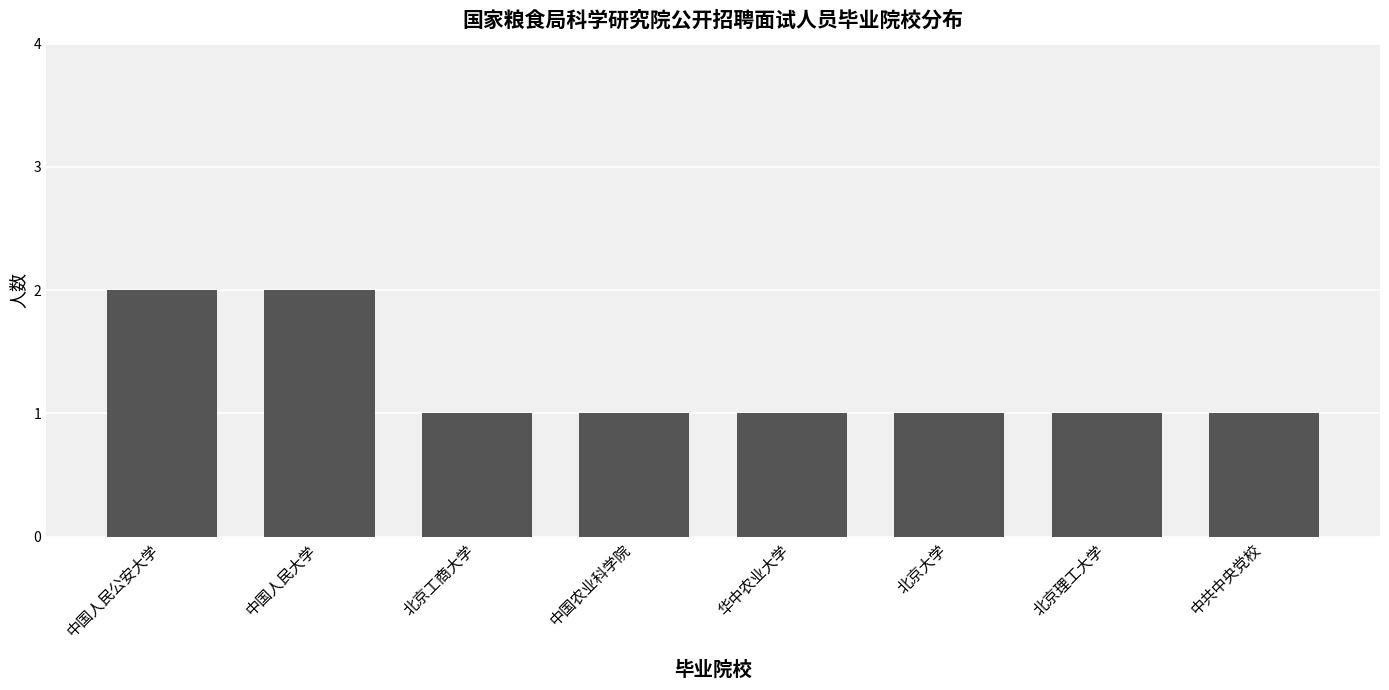

What position from the left is 北京工商大学?

3